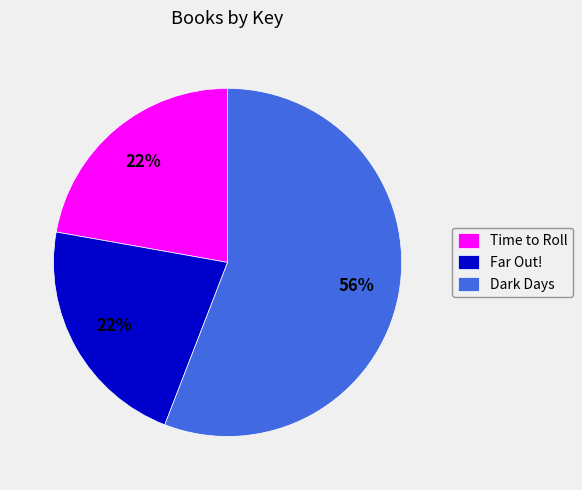

How many slices are in this pie chart?

3